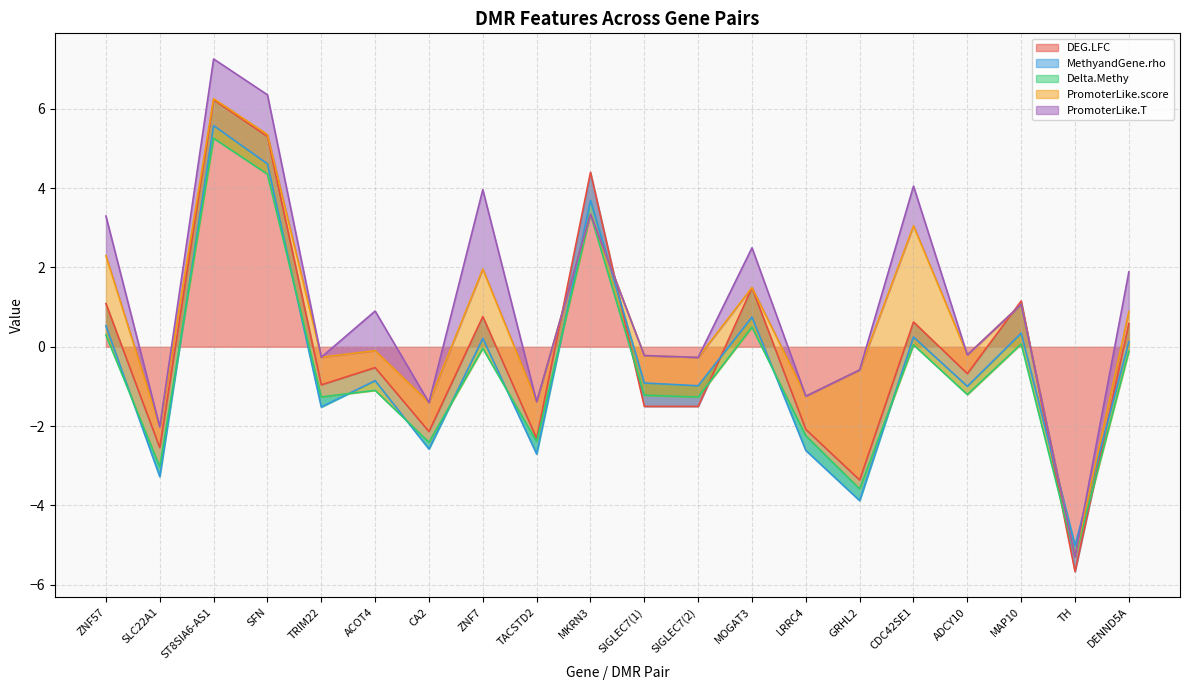

Where does the DEG.LFC series first go above 0?

ZNF57